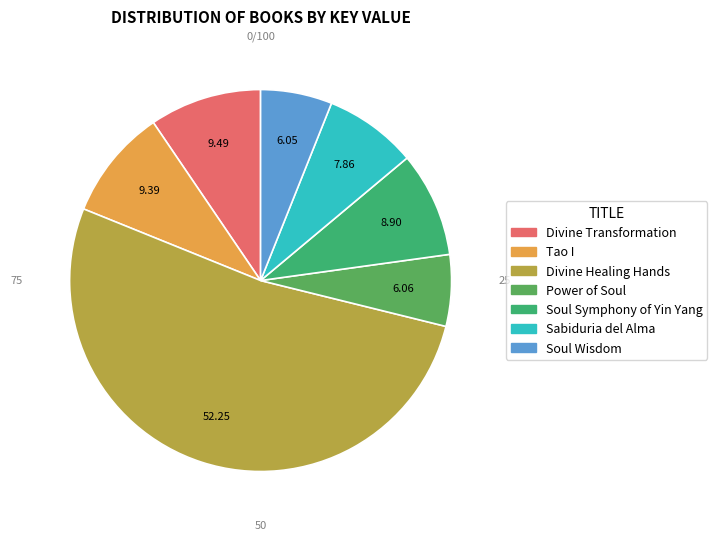

Is Tao I the majority of the pie?

No